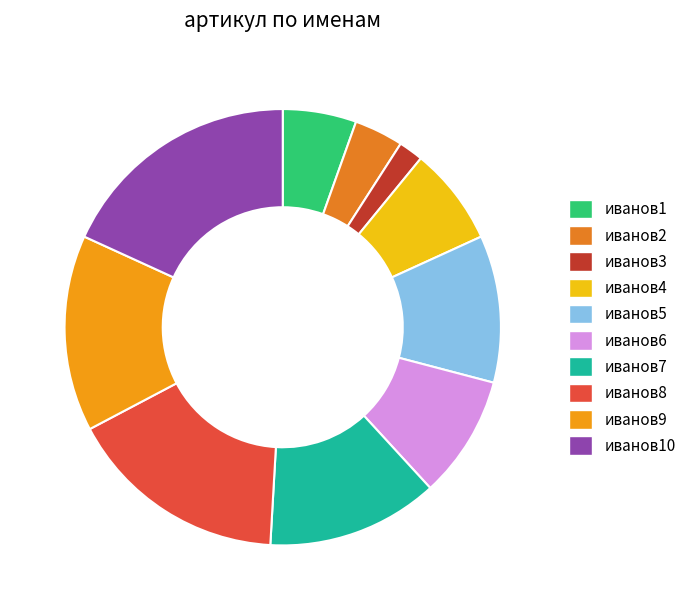

The иванов1 slice represents 14% of the pie. True or false?

False